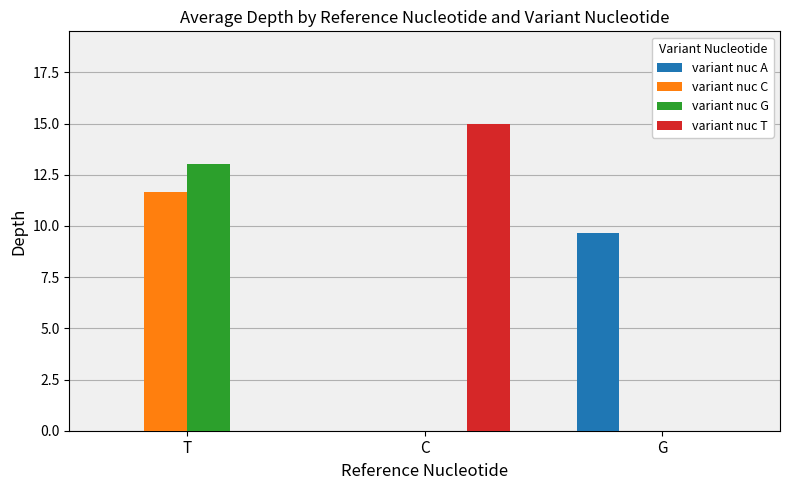

Which series has the widest spread of values?

variant nuc T